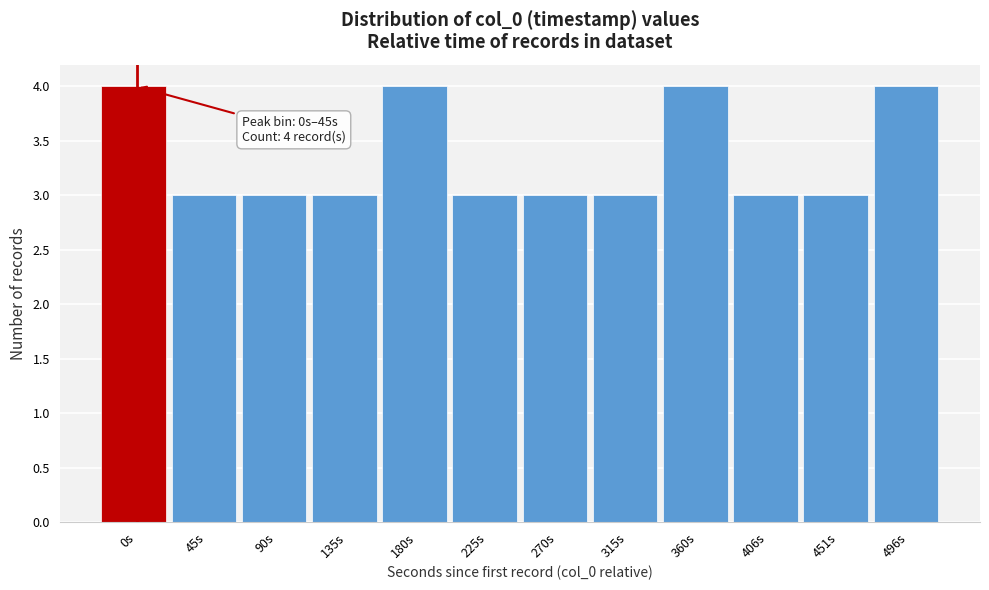

Reading left to right, what are all the values shown in this chart?

4	3	3	3	4	3	3	3	4	3	3	4